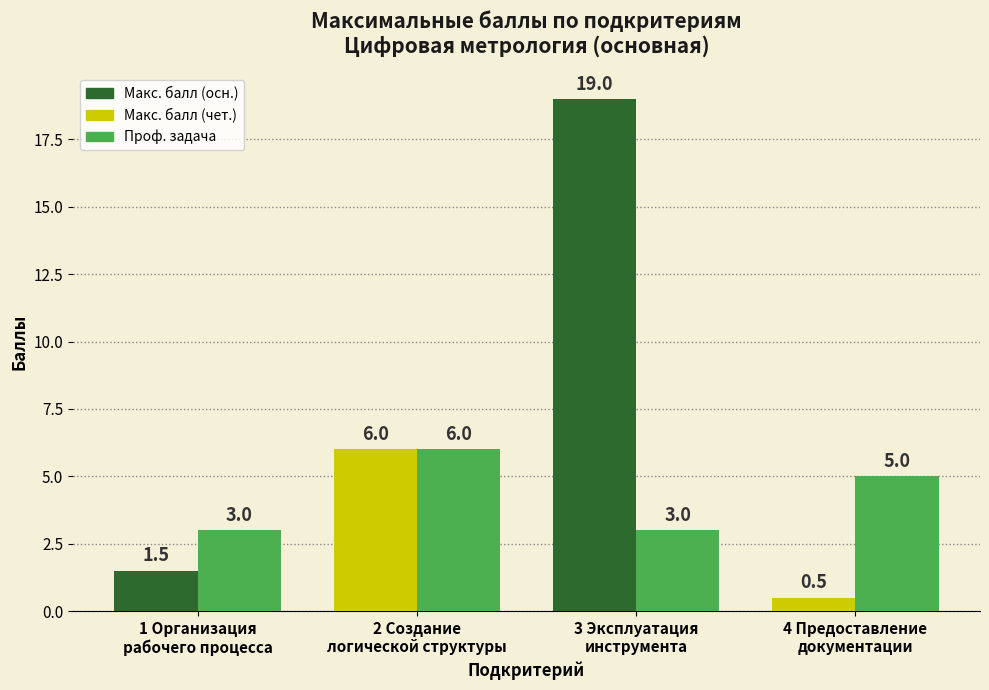

What is the minimum value shown in the chart?

0.5